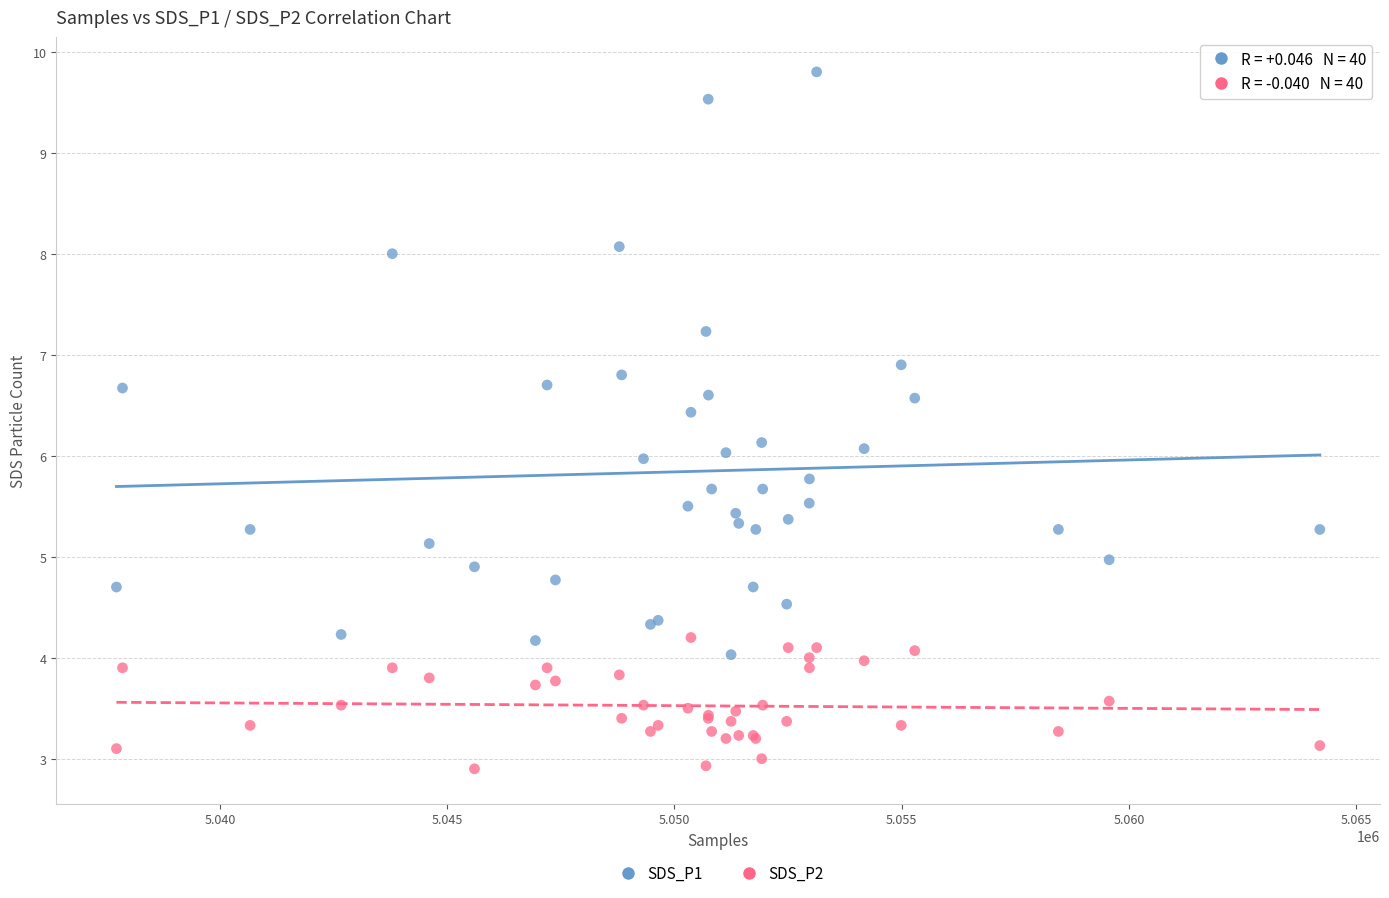

Which series has the largest Y range (max minus min)?

SDS_P1